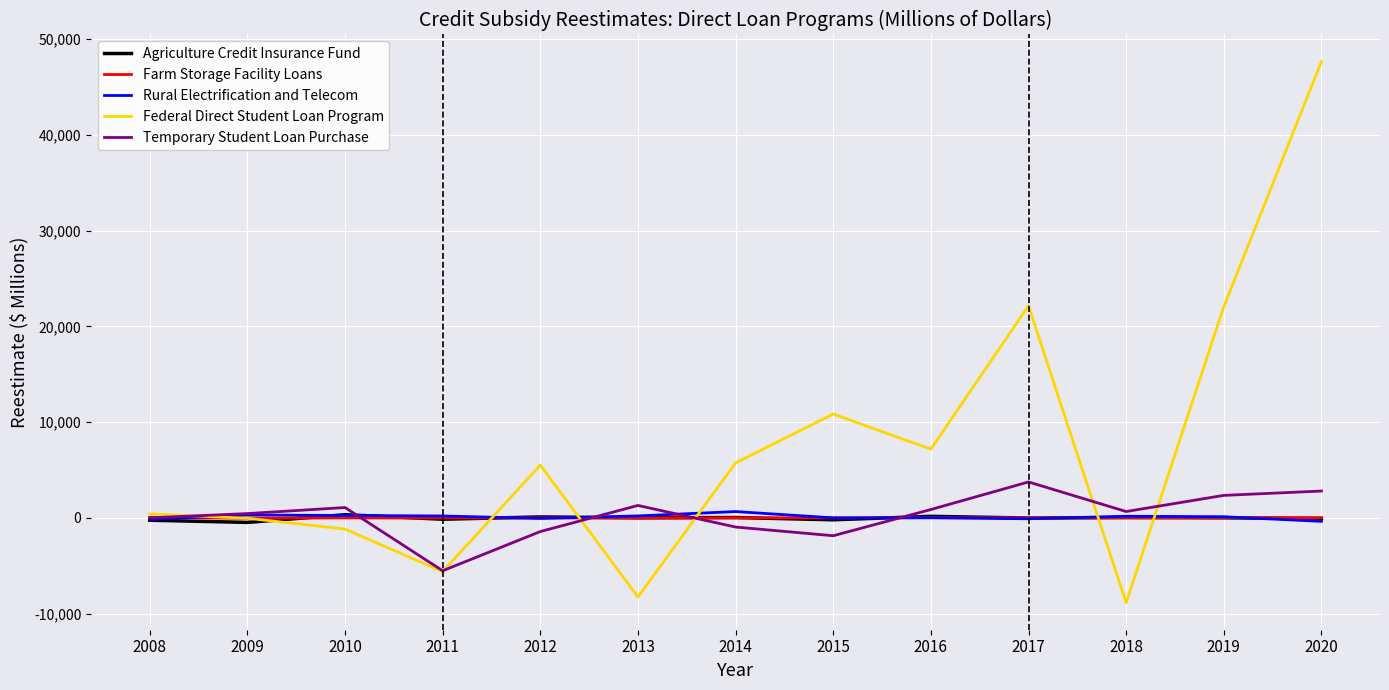

Which series has the largest total across all categories?

Federal Direct Student Loan Program